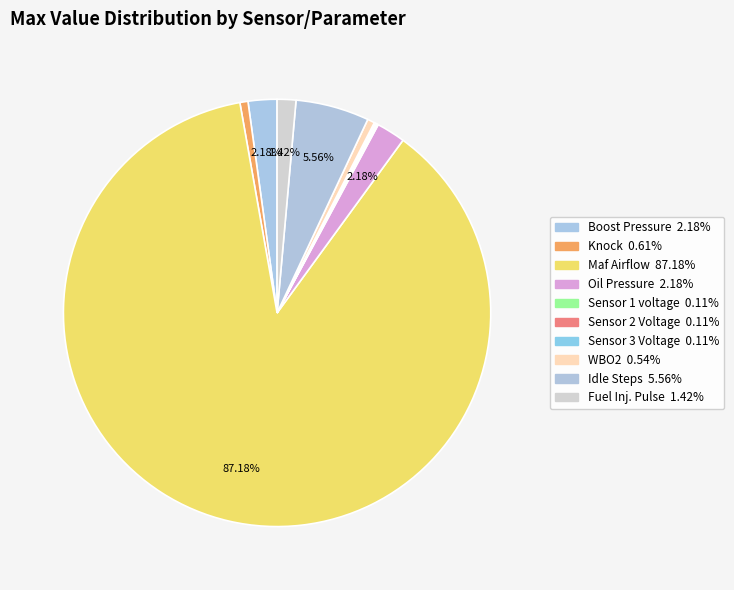

Approximately how many times larger is the value at Sensor 1 voltage compared to Boost Pressure?

0.1